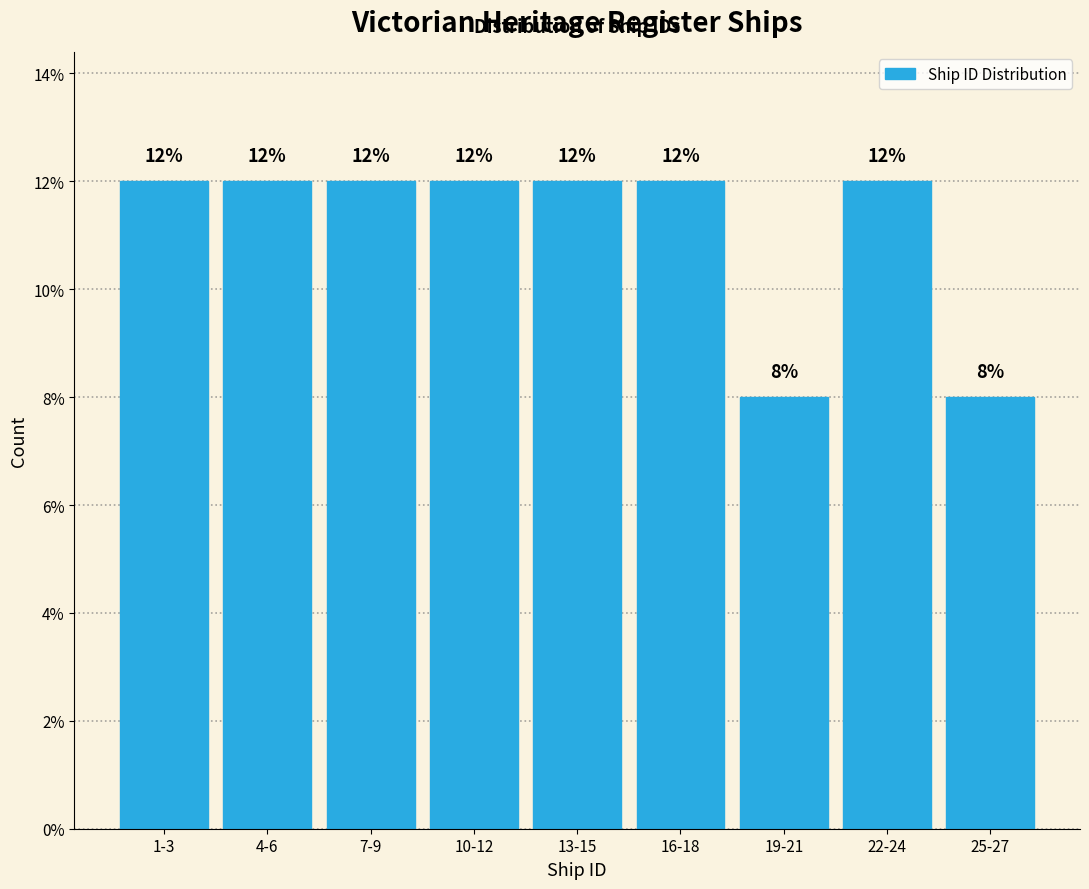

Reading left to right, list all the values displayed in this chart.

12	12	12	12	12	12	8	12	8